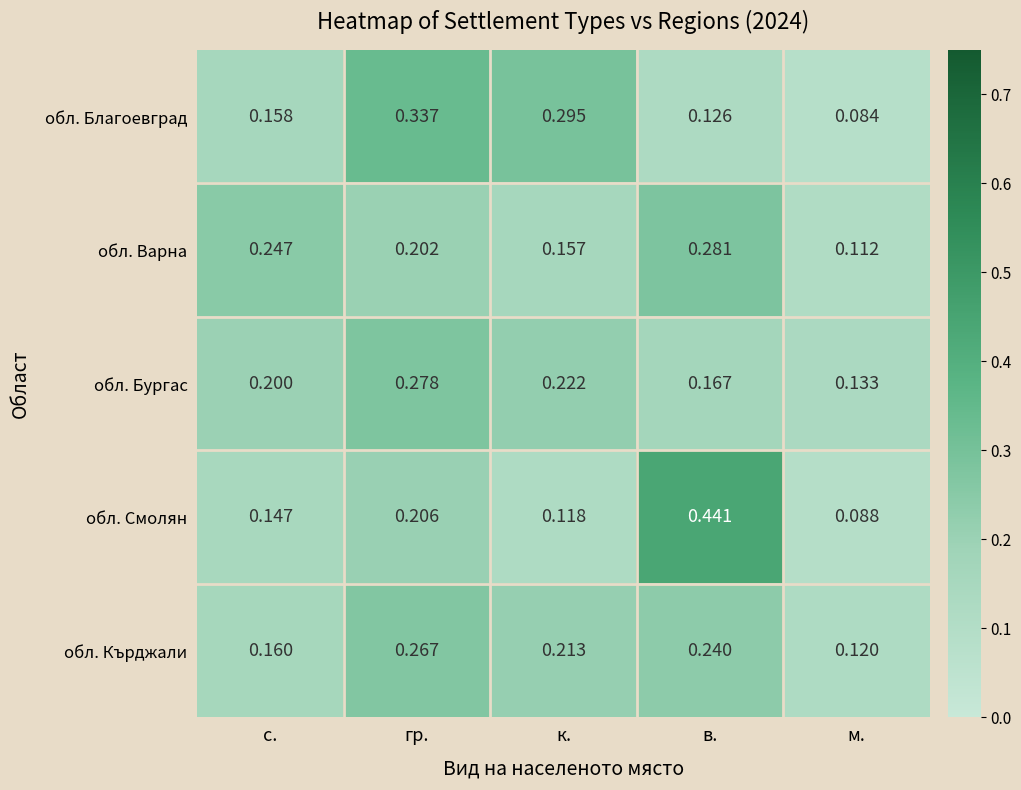

At which category is the sum across all series the highest?

гр.